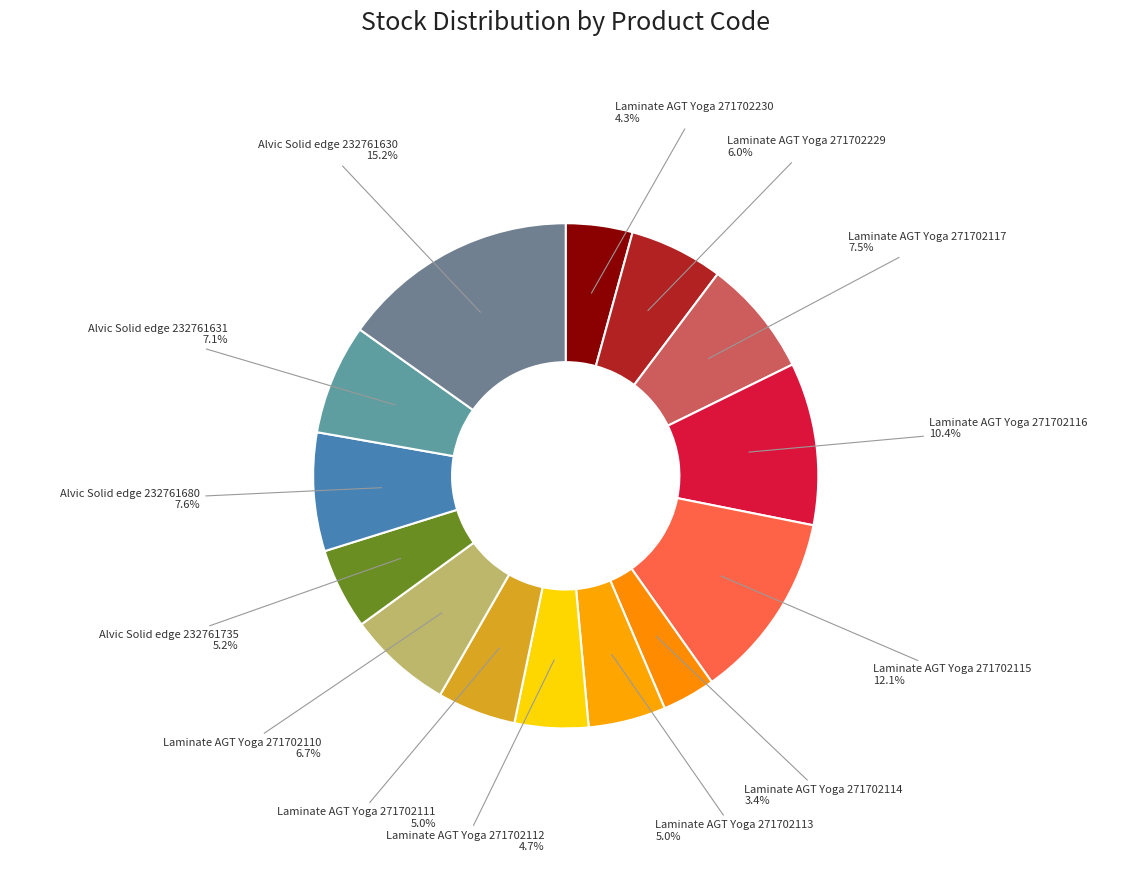

Which category has the smallest portion of the pie?

Laminate AGT Yoga 271702114